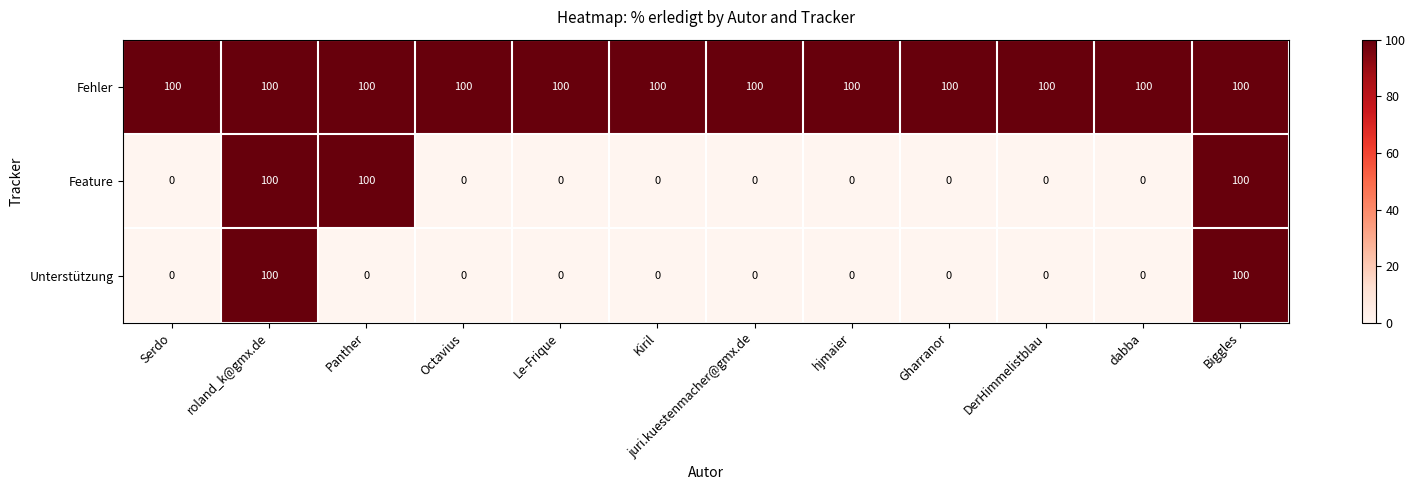

What is the maximum value for Feature?

100